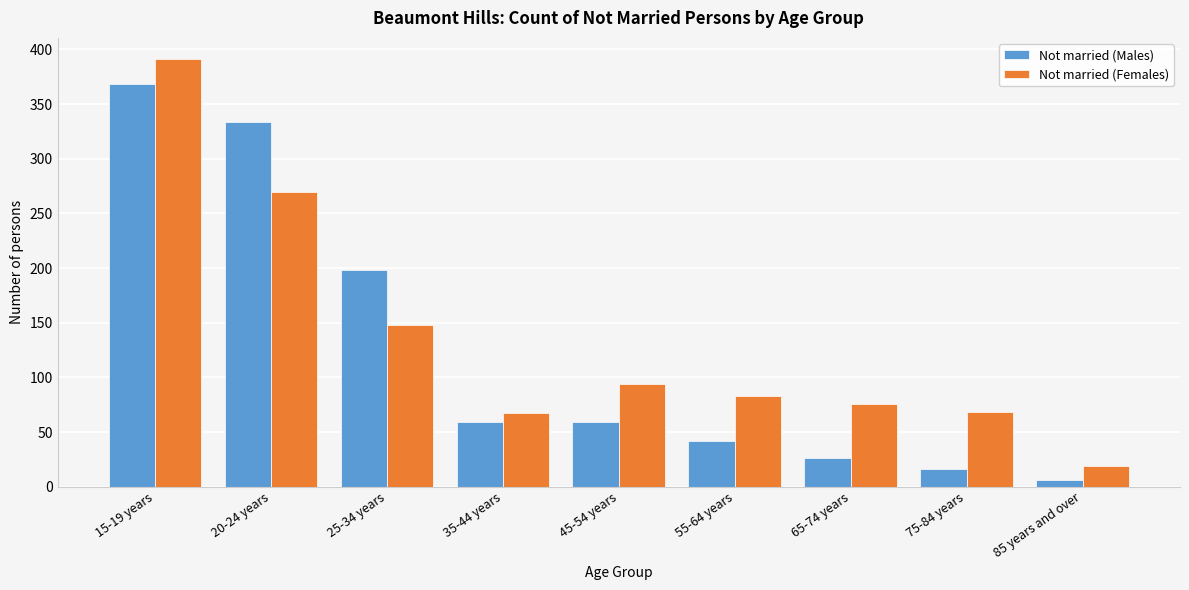

Rank the series by their maximum value, from highest to lowest.

Not married (Females), Not married (Males)